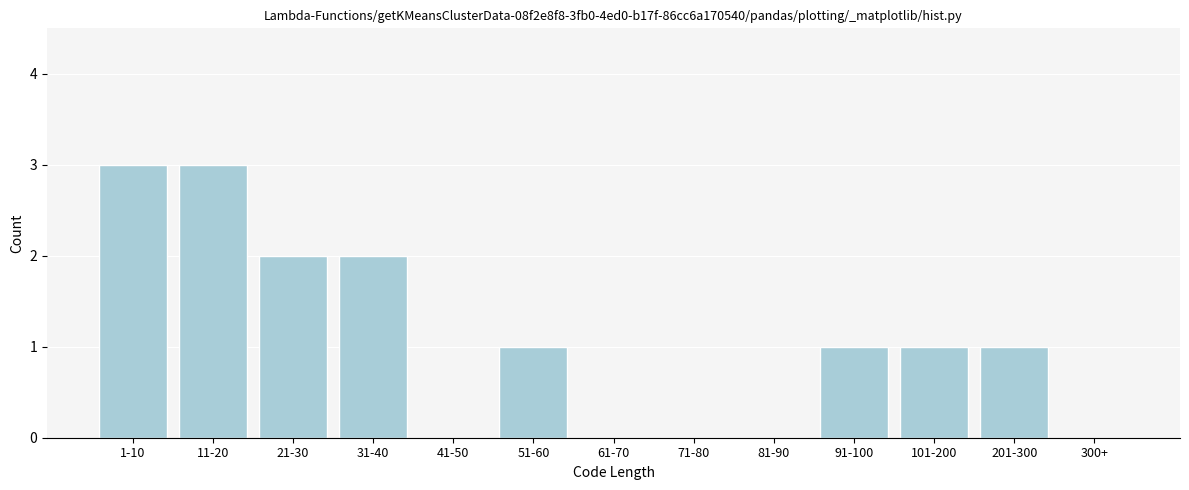

Reading left to right, transcribe all the data shown in this chart.

1-10=3	11-20=3	21-30=2	31-40=2	41-50=0	51-60=1	61-70=0	71-80=0	81-90=0	91-100=1	101-200=1	201-300=1	300+=0